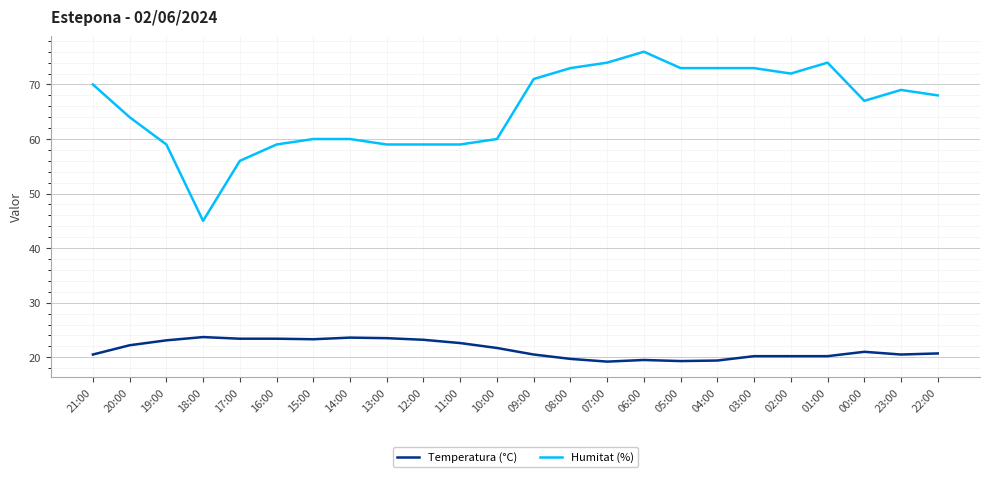

What position from the right is 03:00?

6